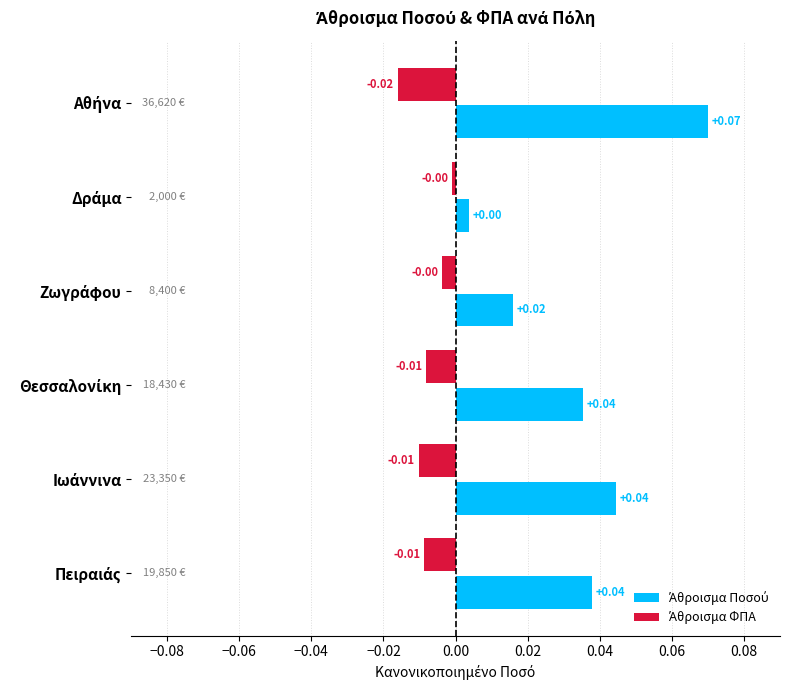

Count the number of categories in the chart.

6